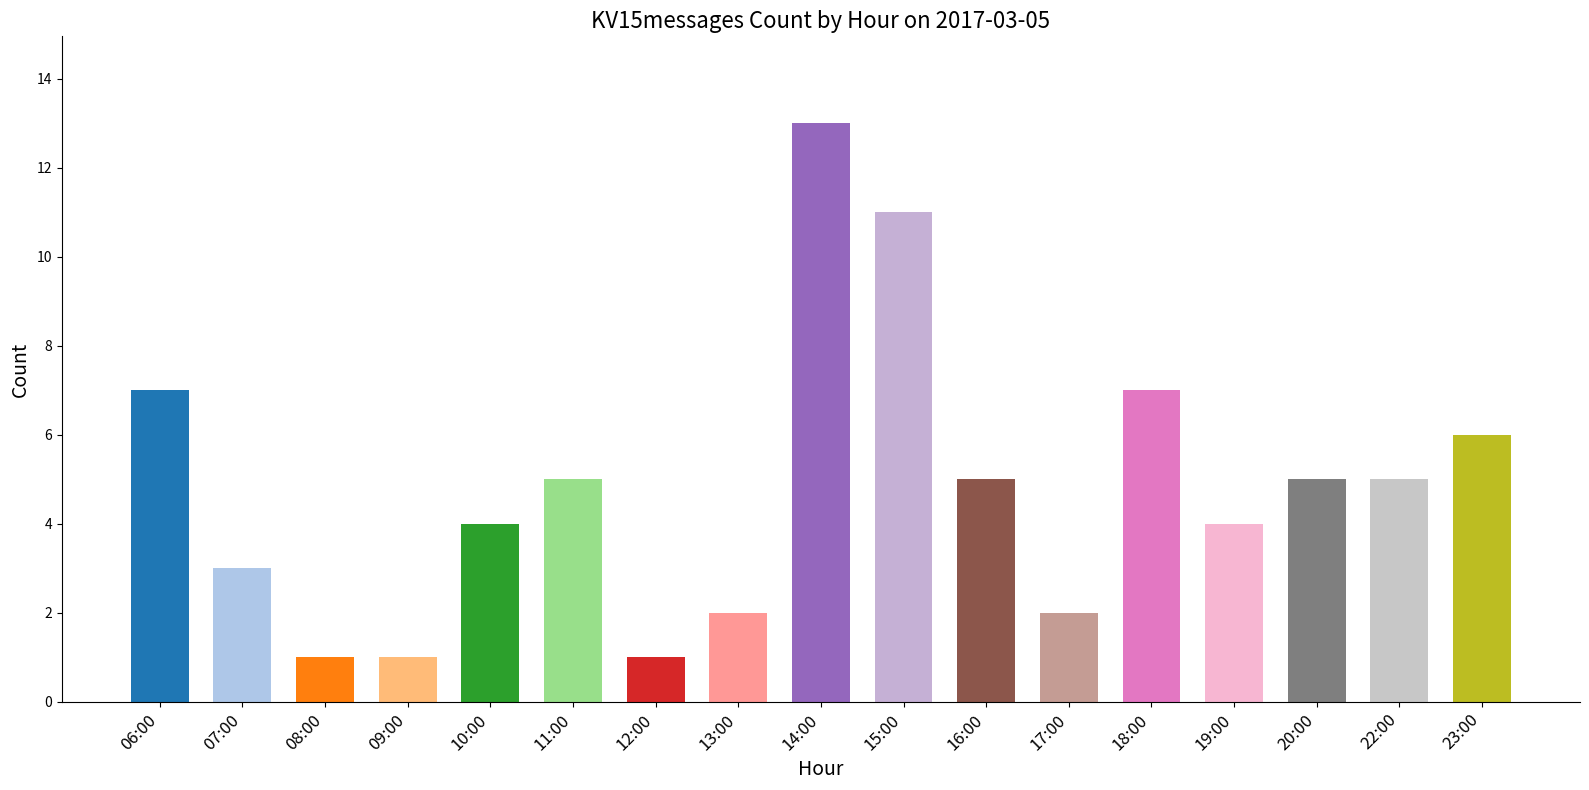

How many values are below 5?

8